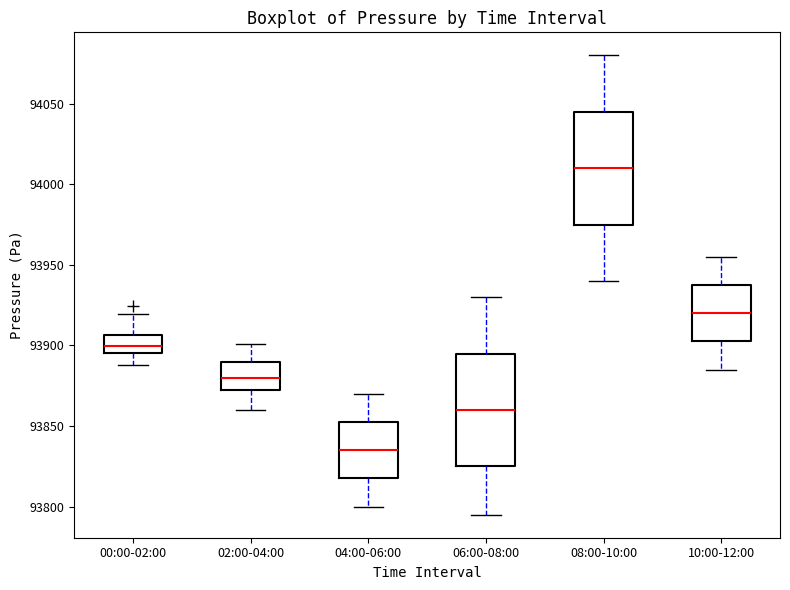

Reading left to right, transcribe this box plot: for each box, give where its median line is, the range the box spans, and where its two whiskers end, as read against the y-axis. The values are not printed on the chart, so give them approximately, as read against the axis.

00:00-02:00: median 93900, box 93895 to 93905, whiskers 93890 to 93920
02:00-04:00: median 93880, box 93875 to 93890, whiskers 93860 to 93900
04:00-06:00: median 93835, box 93820 to 93855, whiskers 93800 to 93870
06:00-08:00: median 93860, box 93825 to 93895, whiskers 93795 to 93930
08:00-10:00: median 94010, box 93975 to 94045, whiskers 93940 to 94080
10:00-12:00: median 93920, box 93905 to 93940, whiskers 93885 to 93955